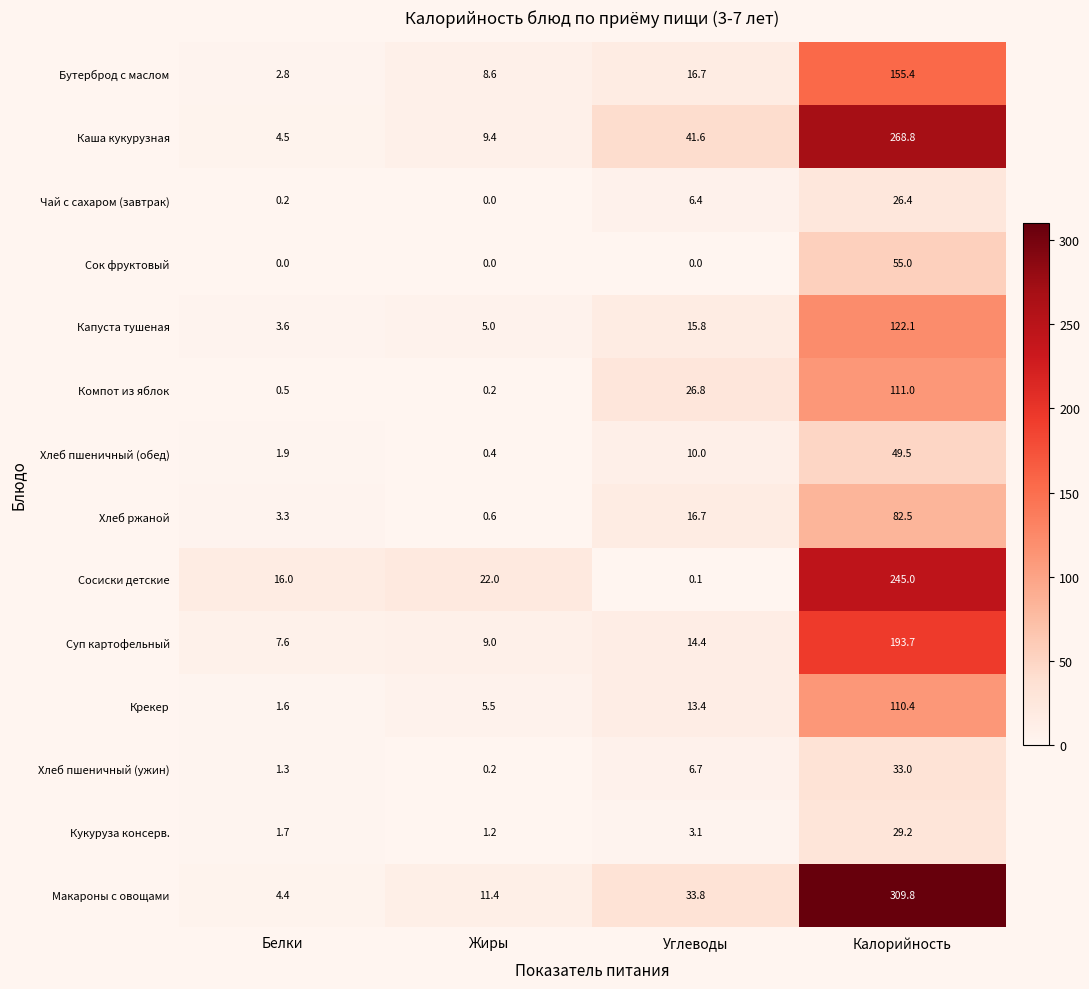

The value of Каша кукурузная at Жиры is 14.8. True or false?

False